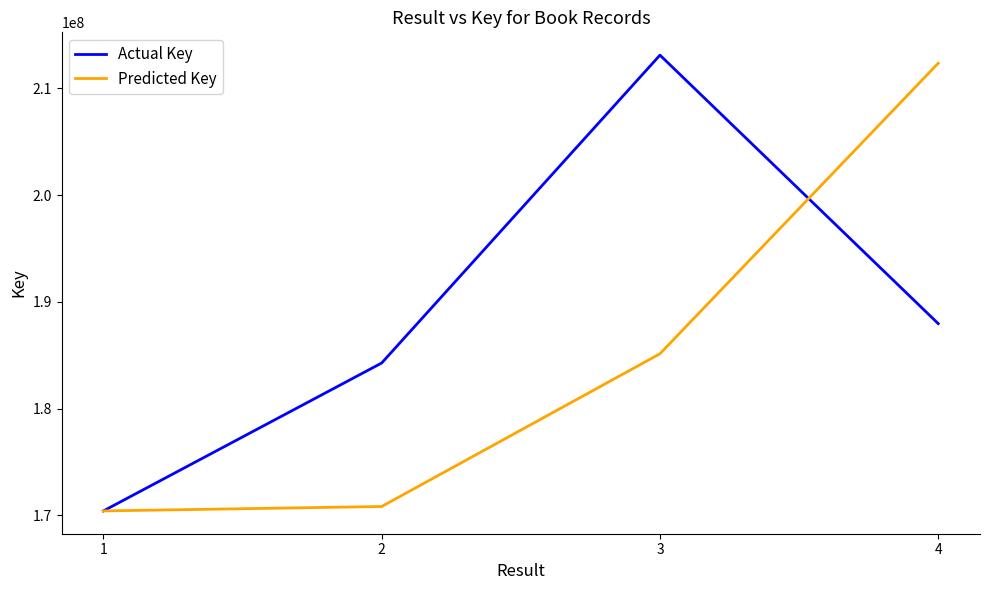

At which category is the sum across all series the highest?

4